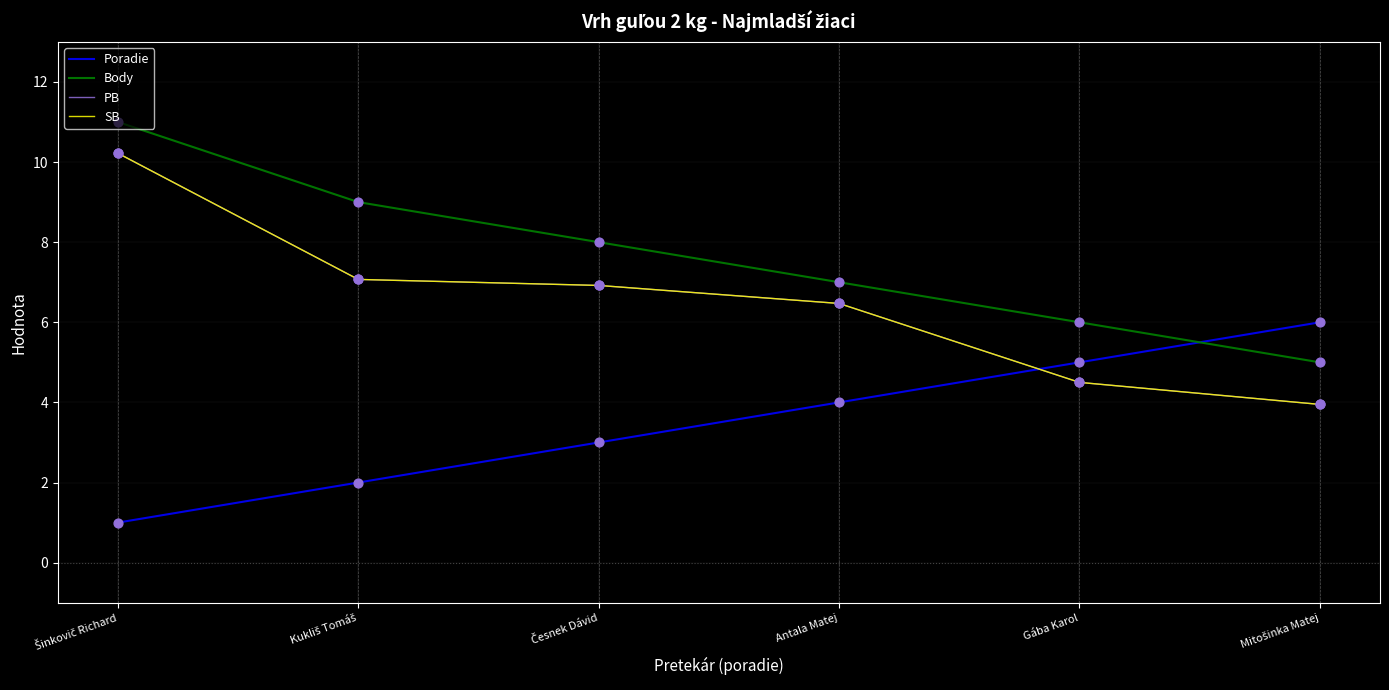

Which series has the largest total across all categories?

Body